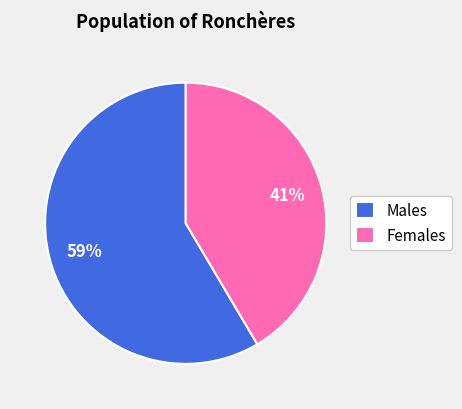

To the nearest percent, what is the combined percentage of Females and Males?

100%